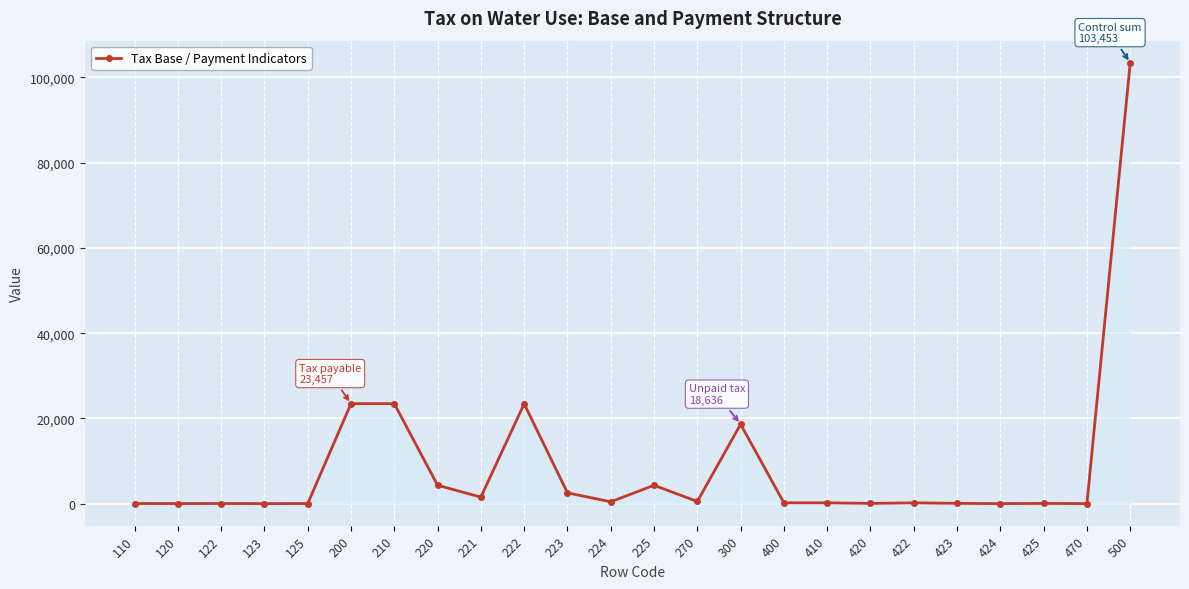

Is it true that the value at 500 is 169280?

False